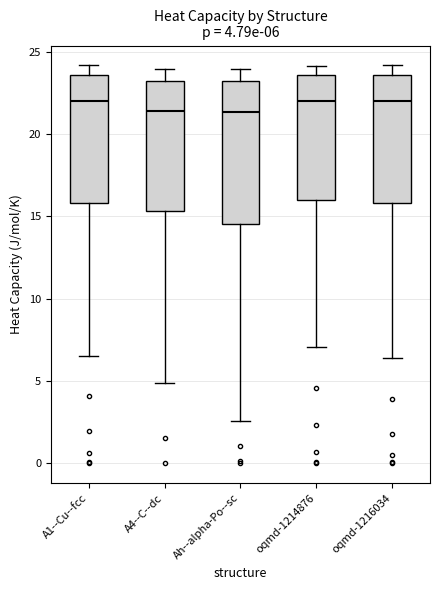

Comparing the boxes themselves (not the whiskers), which one is the tallest?

Ah--alpha-Po--sc